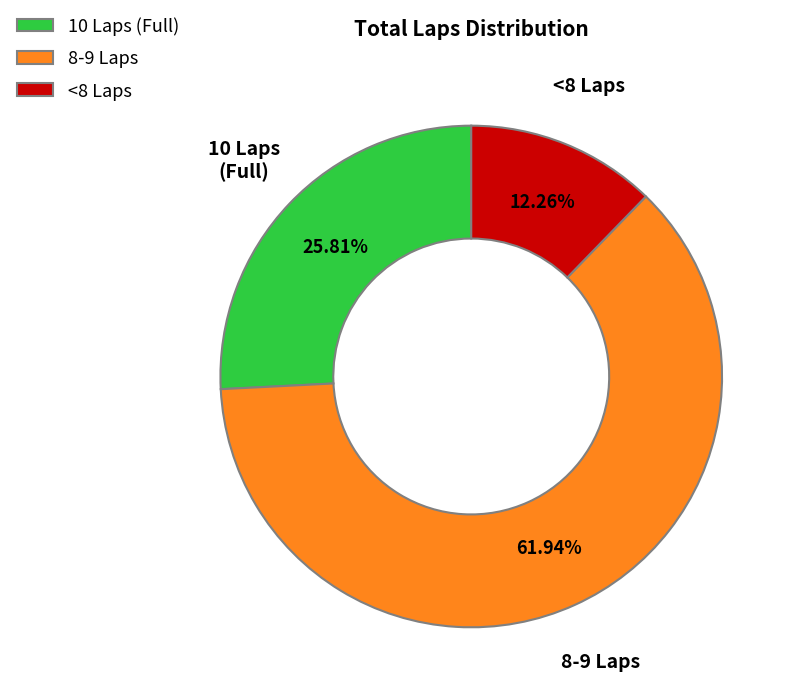

Which slice is the smallest?

<8 Laps